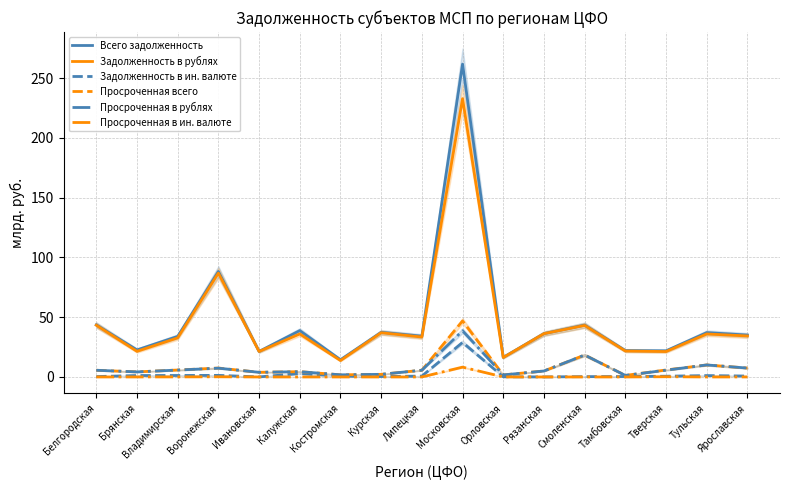

What is the maximum value for Задолженность в рублях?

232.8